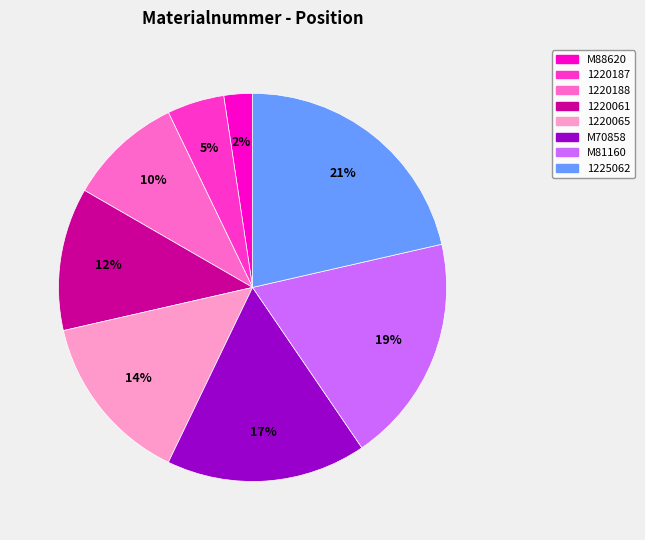

What is the smallest slice in the pie chart?

M88620